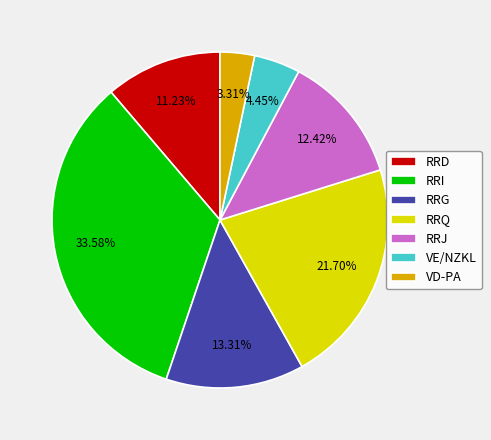

What percentage is the RRJ slice, to the nearest percent?

12%